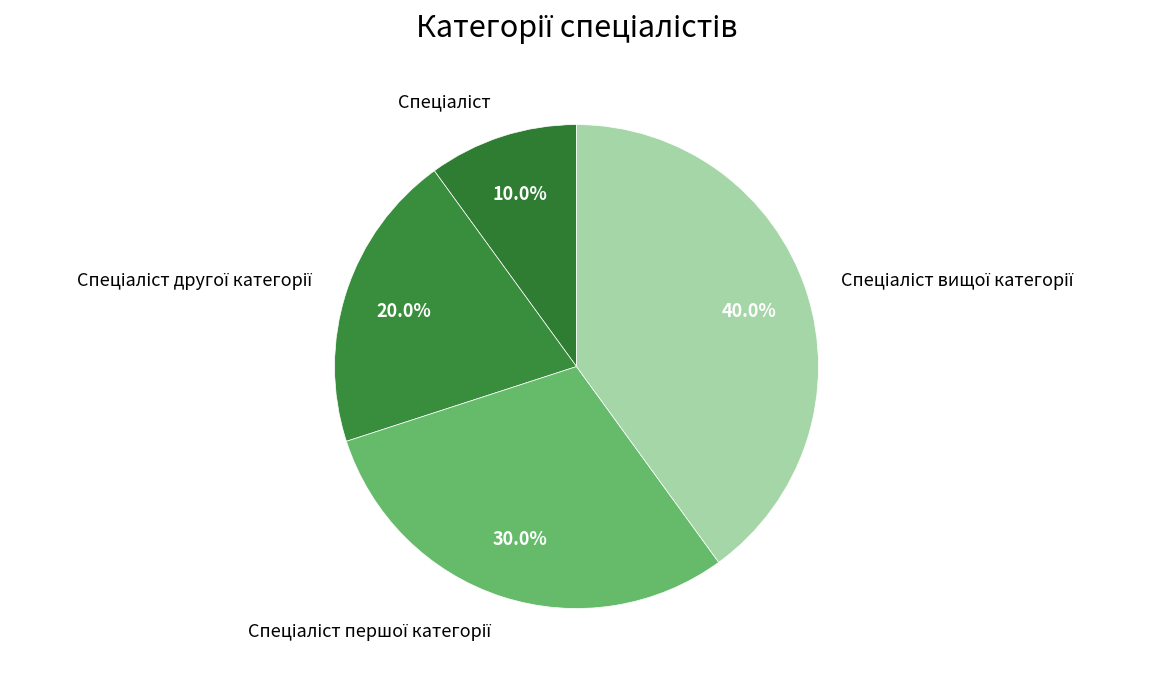

Is there a majority slice in this chart?

No